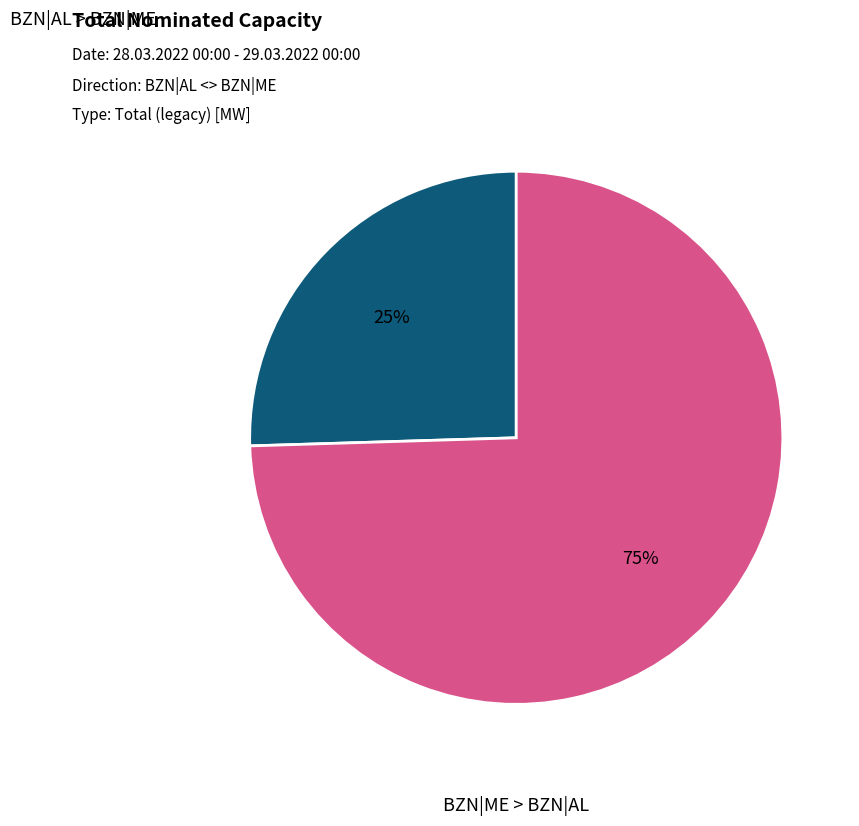

To the nearest percent, what percentage of the pie is BZN|AL > BZN|ME?

25%